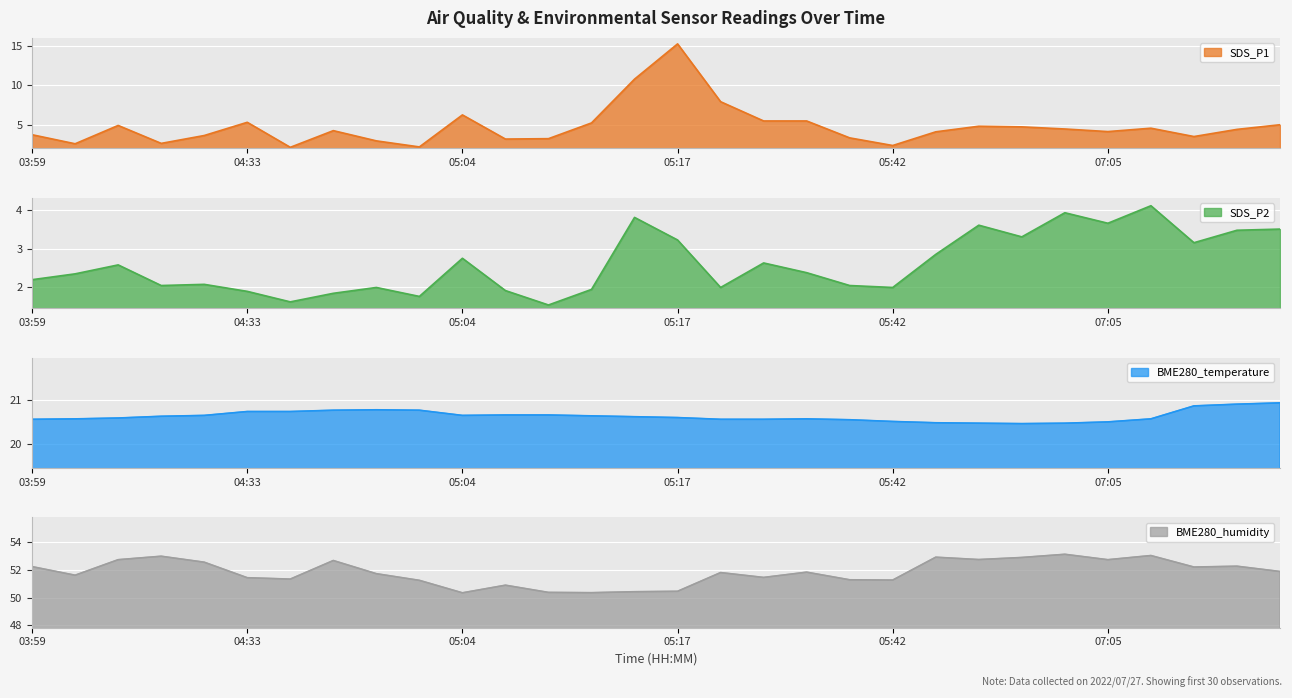

What is the label of the 16th point from the left?

05:17